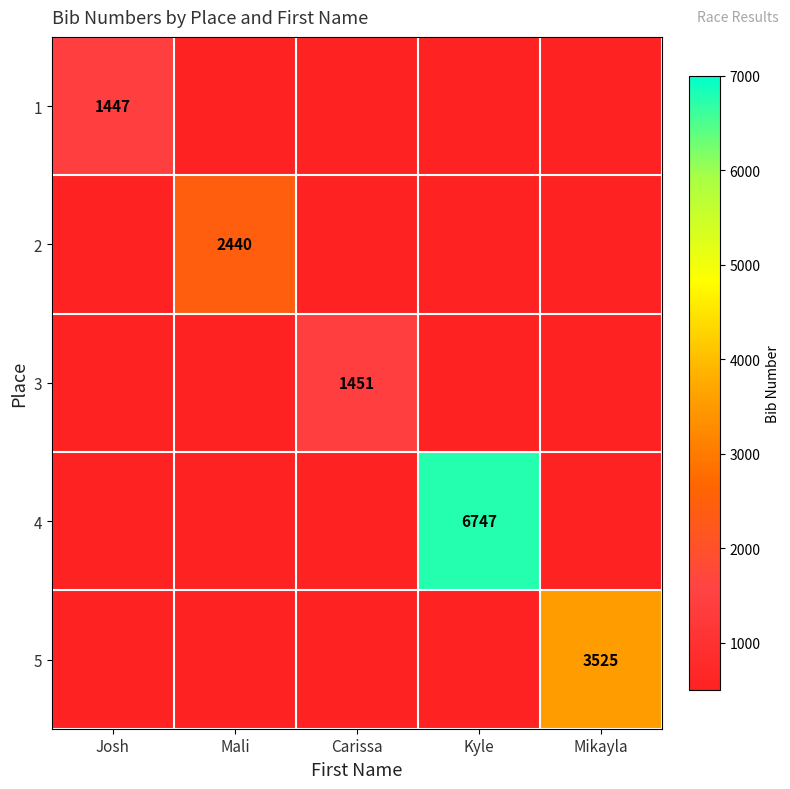

How many data points does each series have?

5